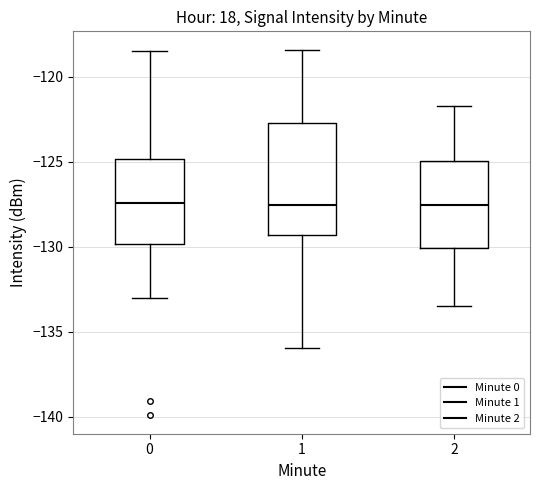

Reading left to right, transcribe this box plot: for each box, give where its median line is, the range the box spans, and where its two whiskers end, as read against the y-axis. The values are not printed on the chart, so give them approximately, as read against the axis.

0: median -127.5, box -130.0 to -125.0, whiskers -133.0 to -118.5
1: median -127.5, box -129.5 to -122.5, whiskers -136.0 to -118.5
2: median -127.5, box -130.0 to -125.0, whiskers -133.5 to -121.5